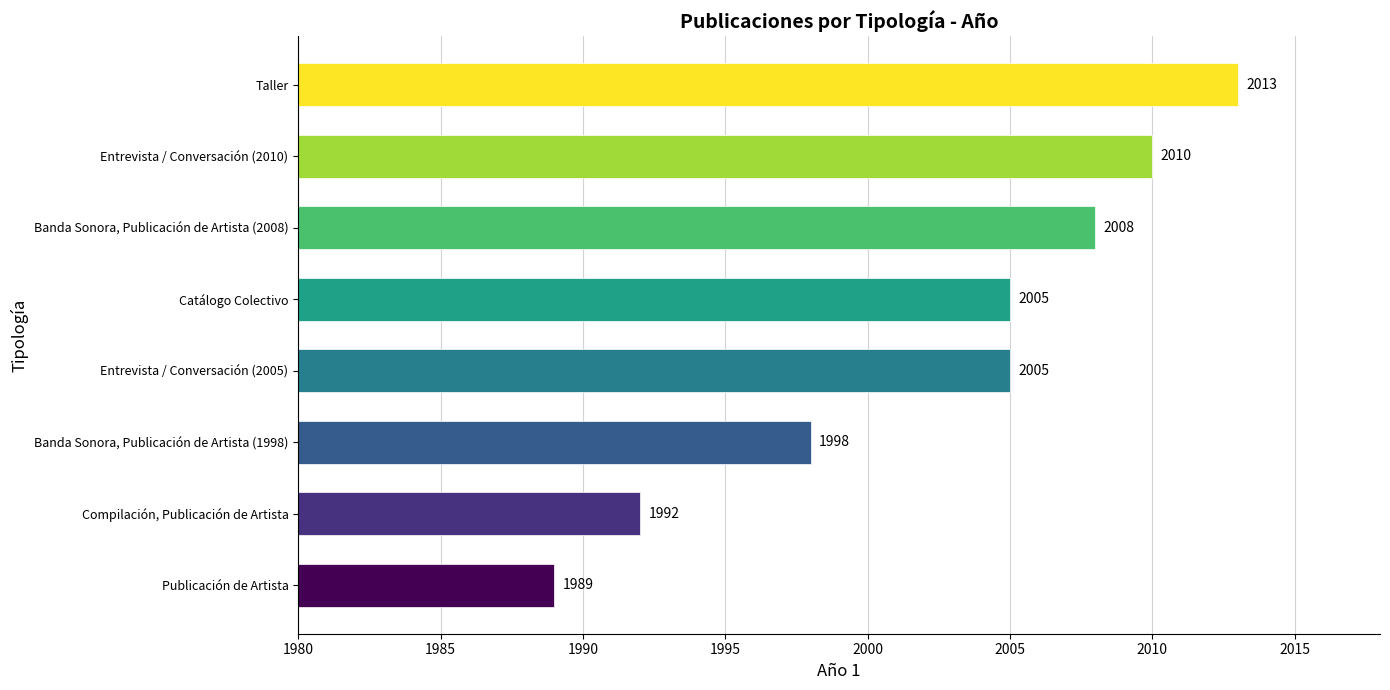

True or false: the data shows 2010 at Entrevista / Conversación (2010).

True